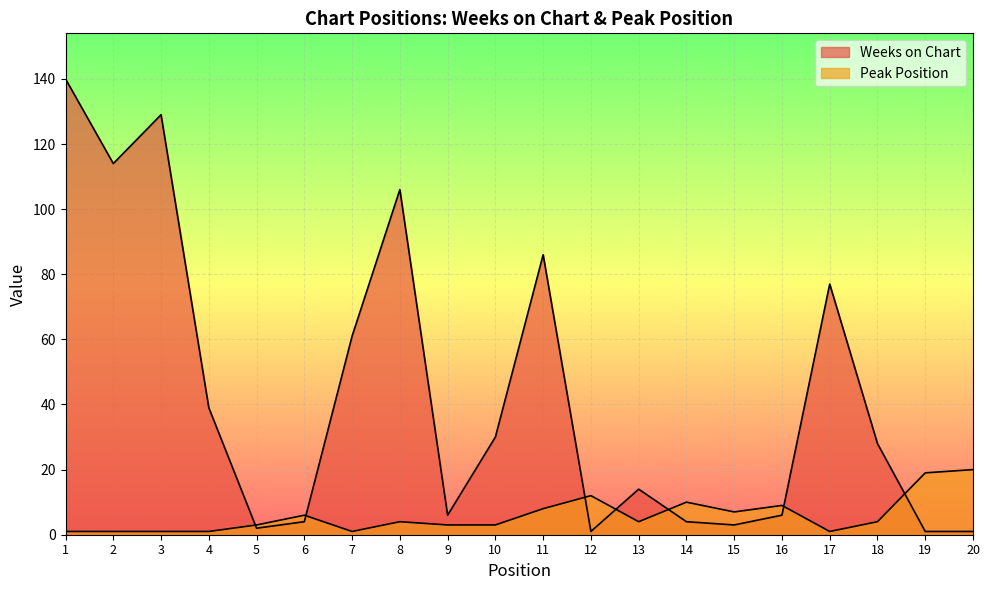

Rank the series at 15 from lowest to highest value.

Weeks on Chart, Peak Position